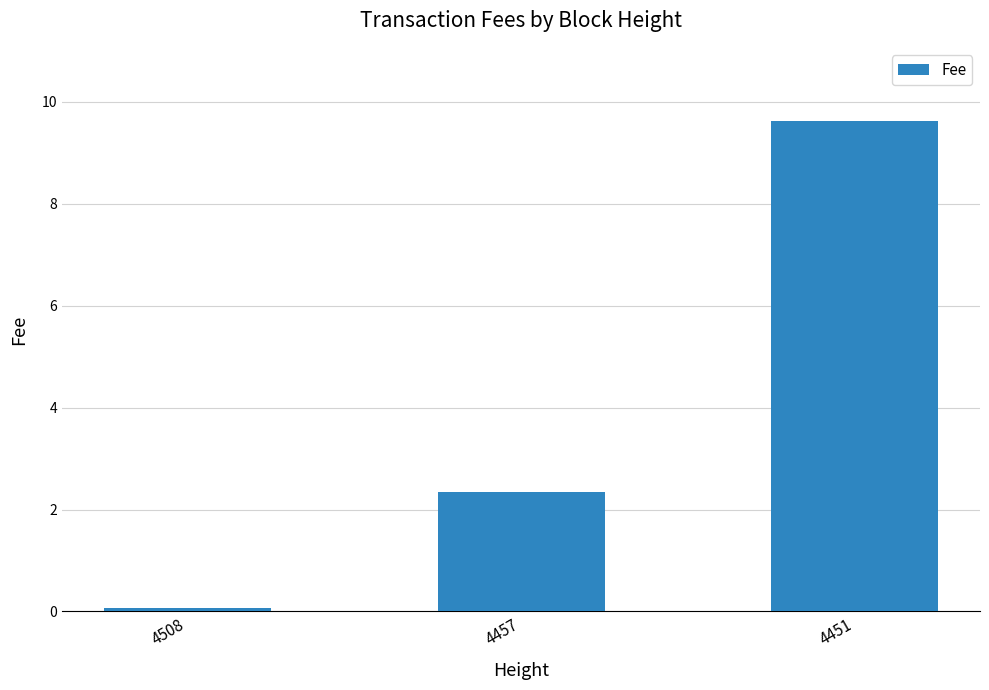

Rank the categories by value from highest to lowest.

4451, 4457, 4508